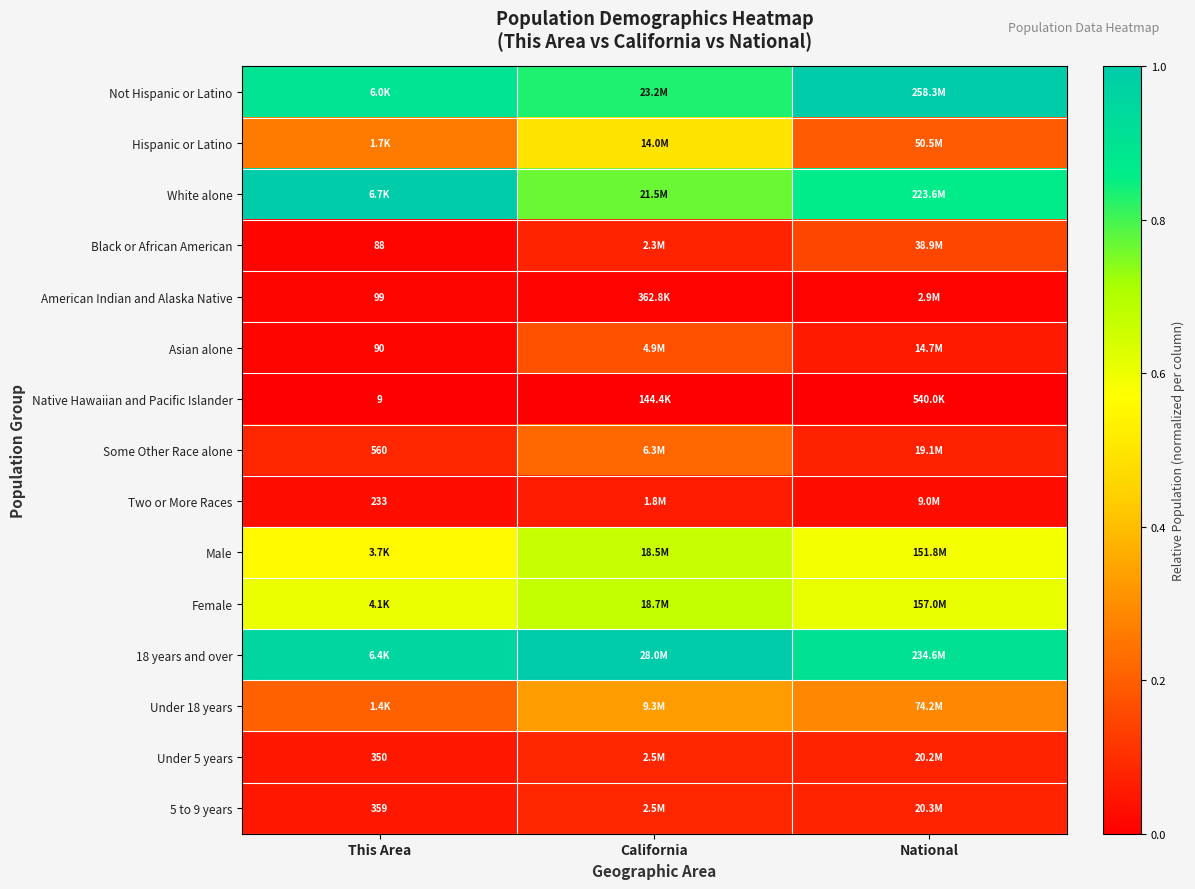

How many distinct data groups are displayed?

15